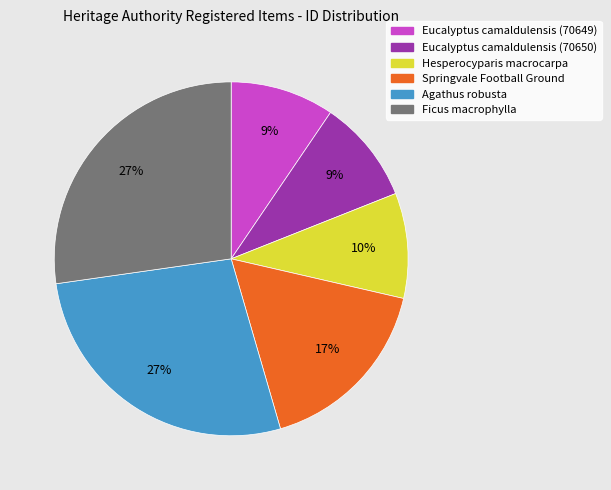

To the nearest percent, what is the combined percentage of Eucalyptus camaldulensis (70649) and Springvale Football Ground?

26%